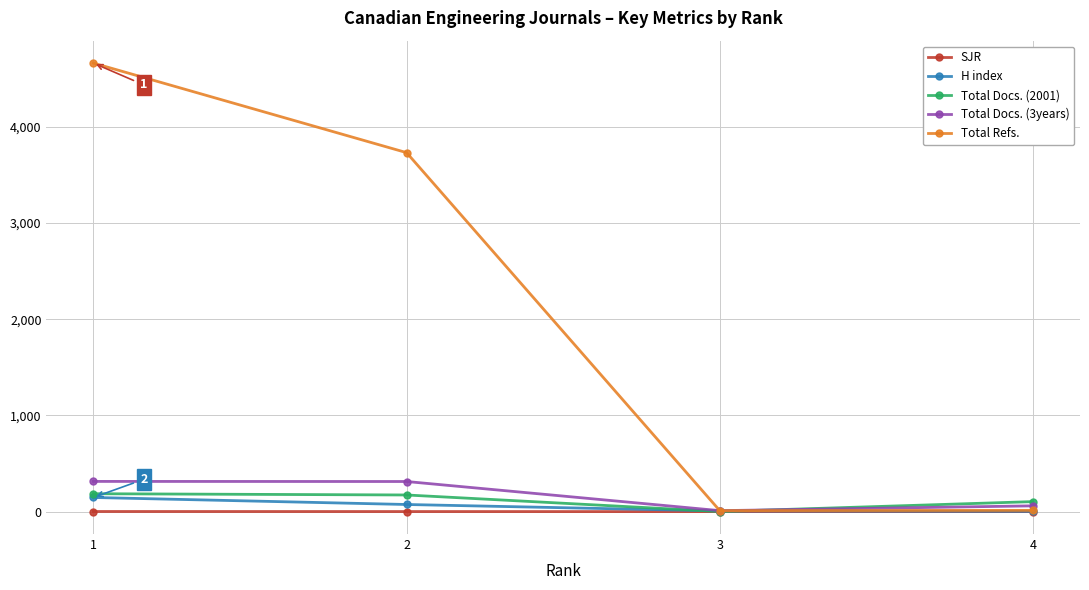

What is the average value of the H index series?

57.8